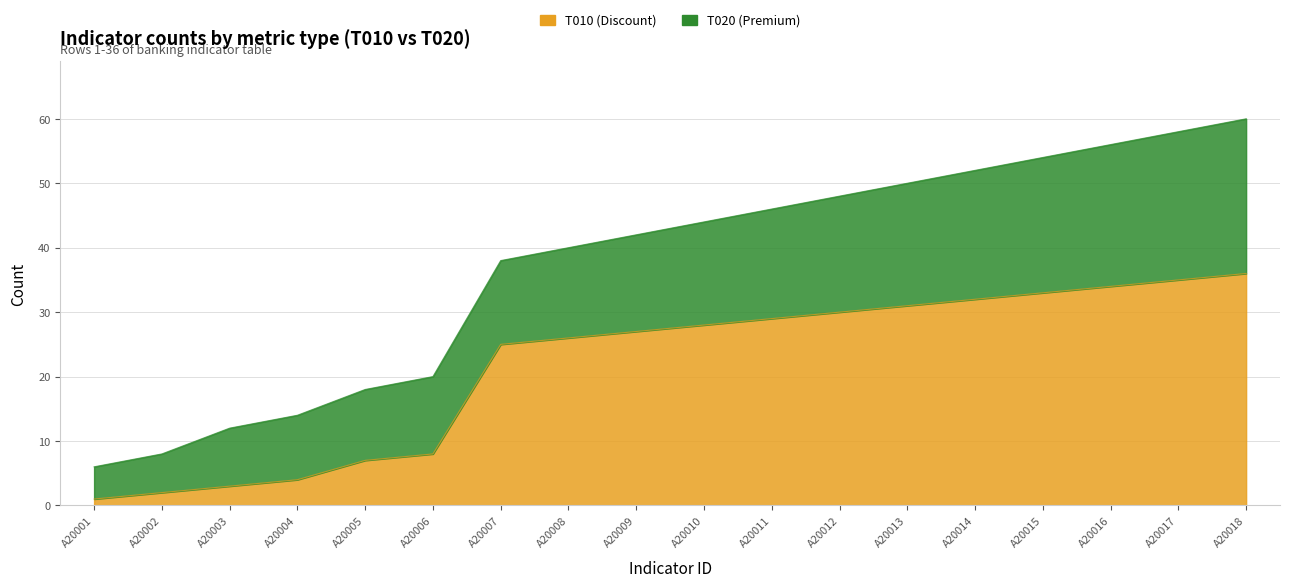

What is the greatest value displayed?

36